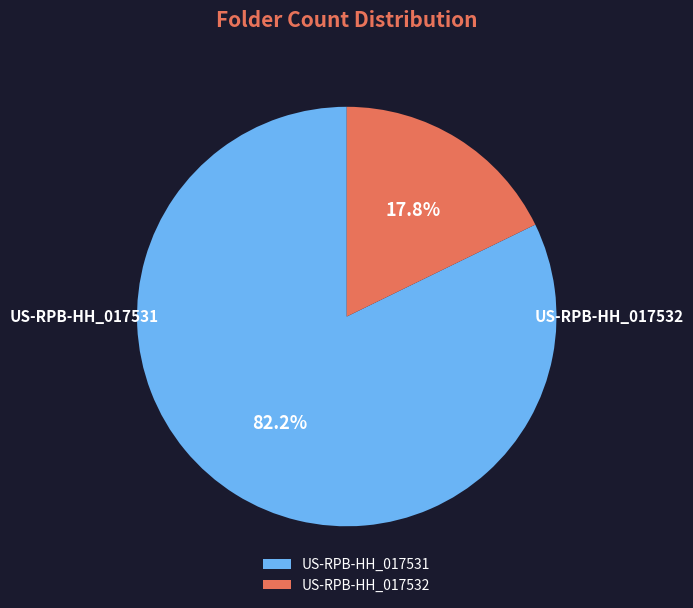

Is it true that US-RPB-HH_017532 is 18% of the pie?

True